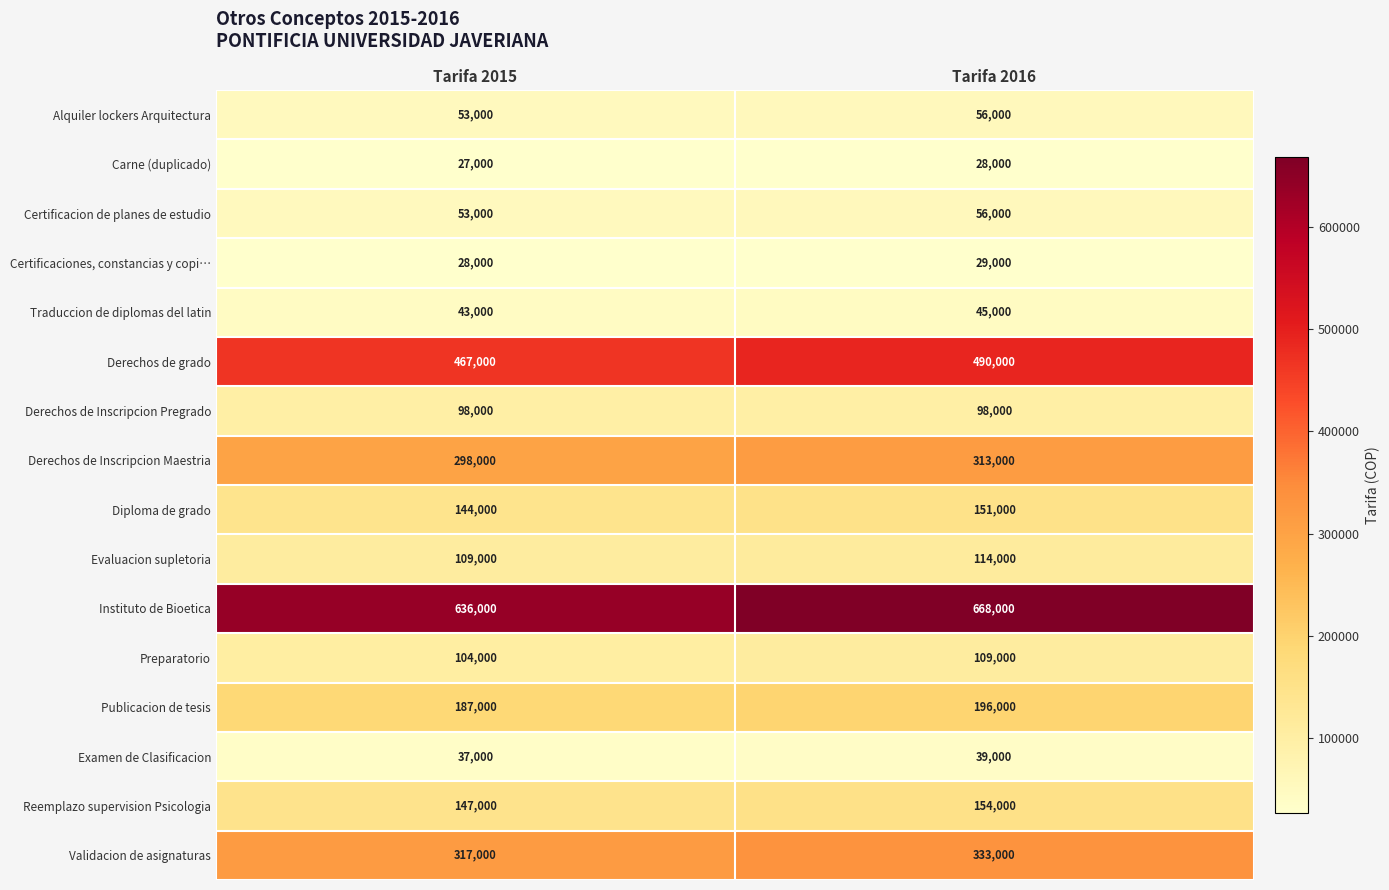

At which label is Derechos de grado closest to 478500?

Tarifa 2015